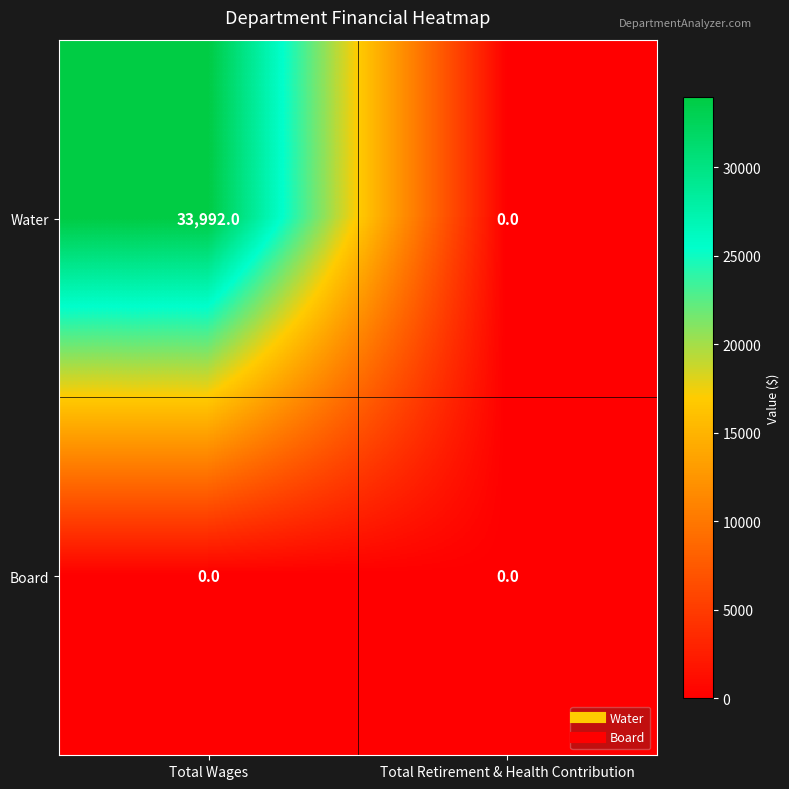

At how many categories does at least one series exceed 22564?

1